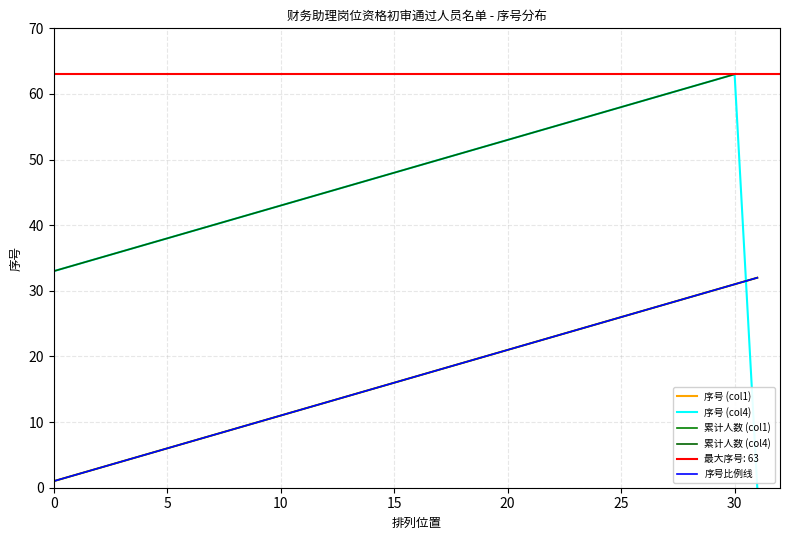

Where is 序号 (col4) nearest to the value 31?

0